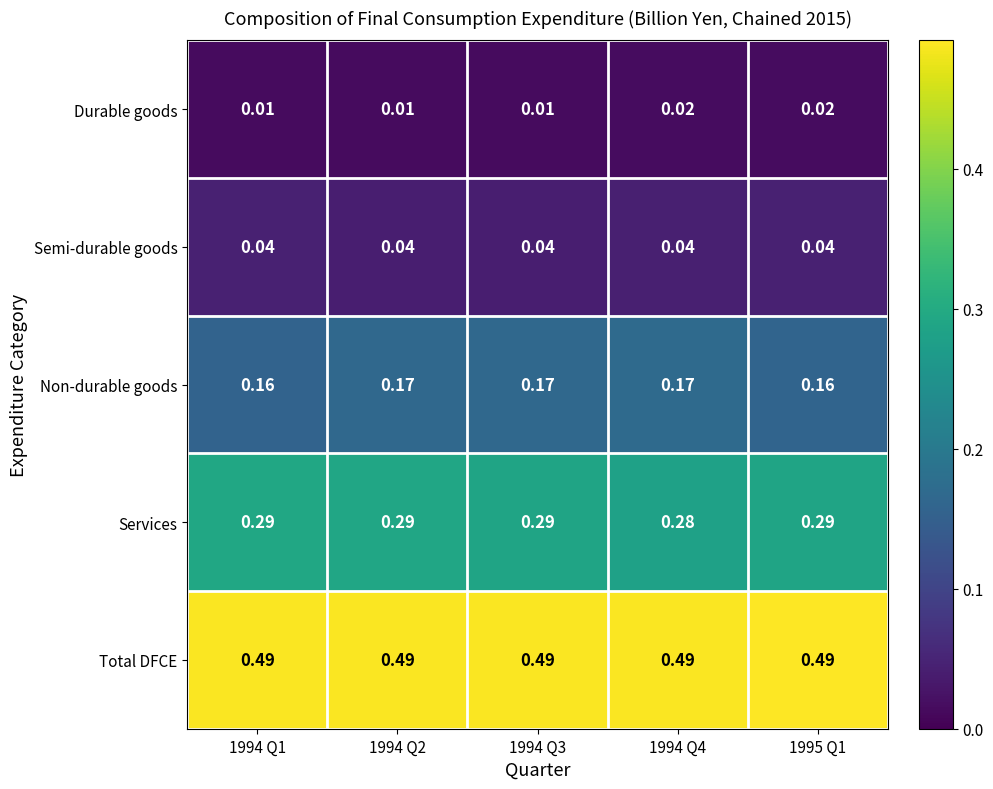

Which series has the largest total across all categories?

Total DFCE